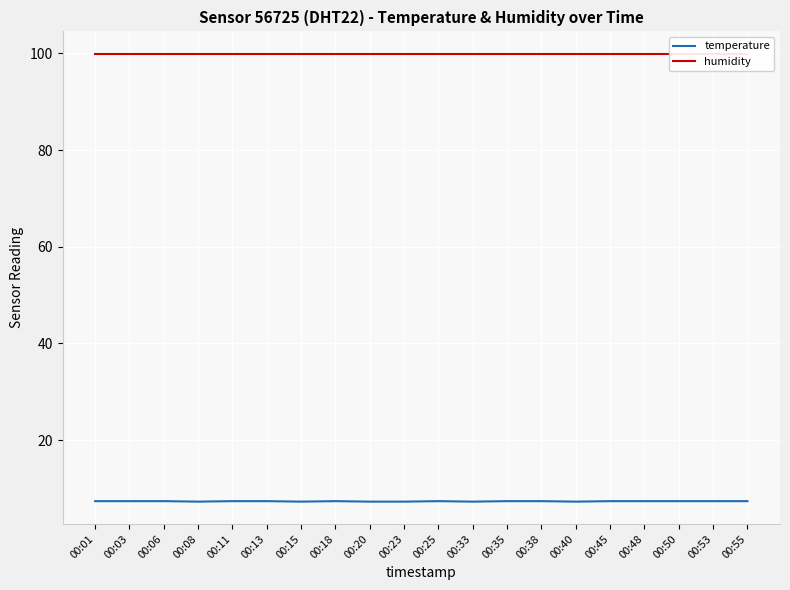

What are all the series names shown in the legend?

temperature, humidity